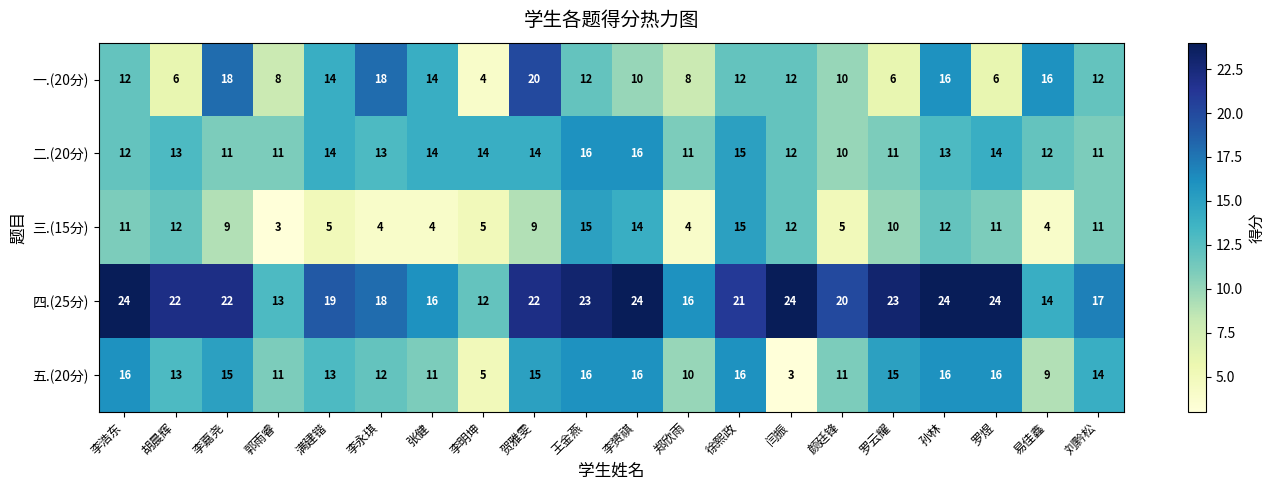

Where is 四.(25分) nearest to the value 18?

李永琪